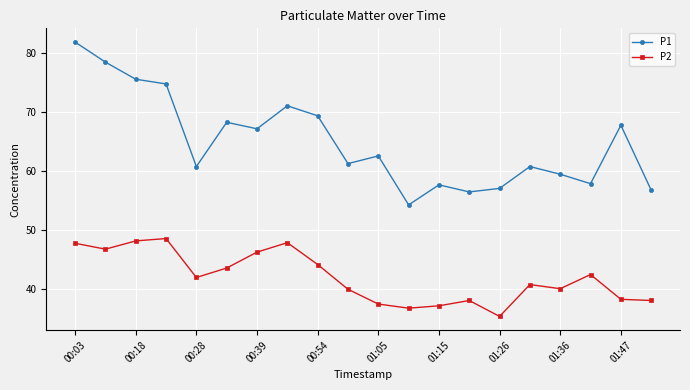

What is the value of the P1 point at the 8th from the left?

71.0